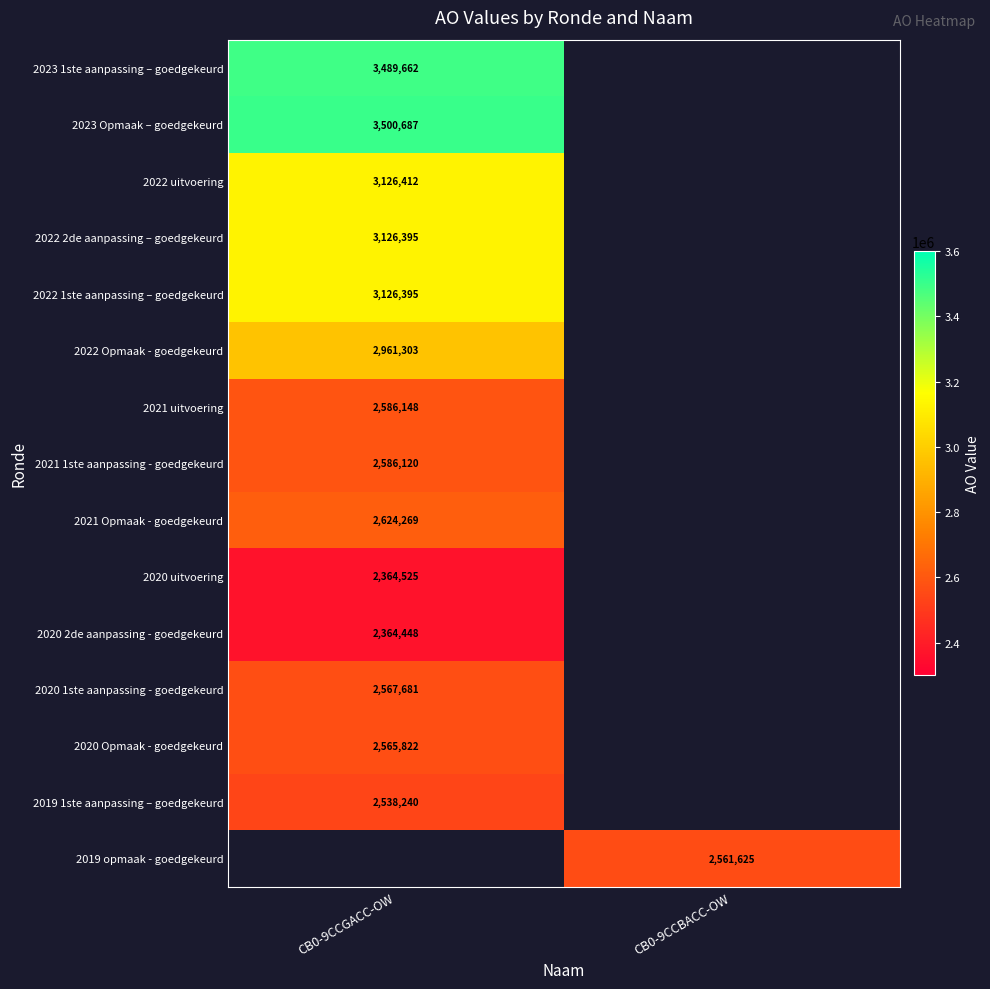

Is it true that 2022 Opmaak - goedgekeurd equals 4585393 at CB0-9CCGACC-OW?

False